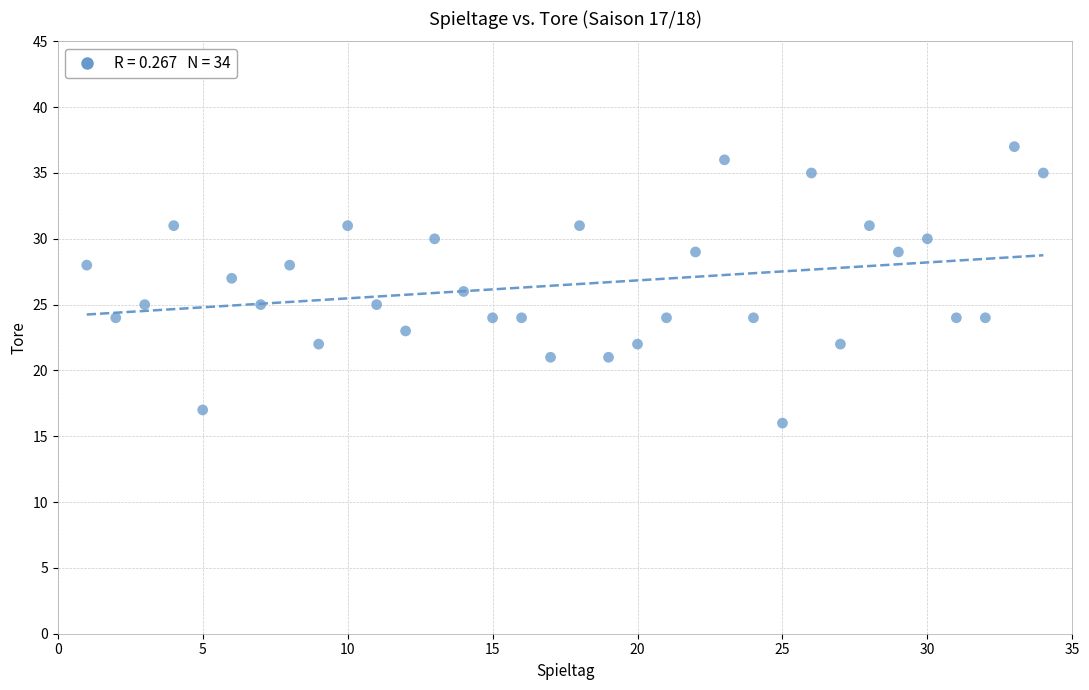

What is the range of Y values (max minus min)?

21